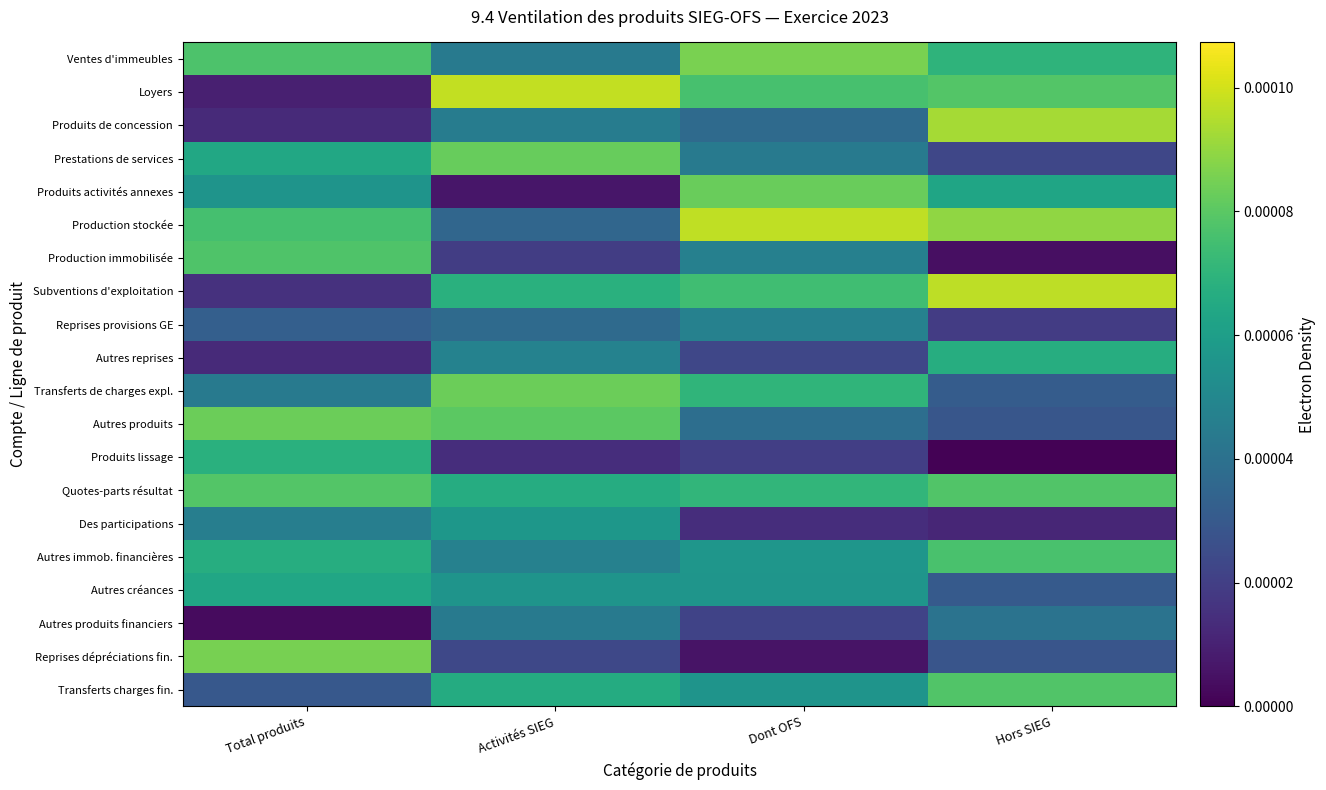

Reading left to right, transcribe all the data shown in this chart.

Ventes d'immeubles: Total produits=0.0	Activités SIEG=0.0	Dont OFS=0.0	Hors SIEG=0.0
Loyers: Total produits=0.0	Activités SIEG=0.0	Dont OFS=0.0	Hors SIEG=0.0
Produits de concession: Total produits=0.0	Activités SIEG=0.0	Dont OFS=0.0	Hors SIEG=0.0
Prestations de services: Total produits=0.0	Activités SIEG=0.0	Dont OFS=0.0	Hors SIEG=0.0
Produits activités annexes: Total produits=0.0	Activités SIEG=0.0	Dont OFS=0.0	Hors SIEG=0.0
Production stockée: Total produits=0.0	Activités SIEG=0.0	Dont OFS=0.0	Hors SIEG=0.0
Production immobilisée: Total produits=0.0	Activités SIEG=0.0	Dont OFS=0.0	Hors SIEG=0.0
Subventions d'exploitation: Total produits=0.0	Activités SIEG=0.0	Dont OFS=0.0	Hors SIEG=0.0
Reprises provisions GE: Total produits=0.0	Activités SIEG=0.0	Dont OFS=0.0	Hors SIEG=0.0
Autres reprises: Total produits=0.0	Activités SIEG=0.0	Dont OFS=0.0	Hors SIEG=0.0
Transferts de charges expl.: Total produits=0.0	Activités SIEG=0.0	Dont OFS=0.0	Hors SIEG=0.0
Autres produits: Total produits=0.0	Activités SIEG=0.0	Dont OFS=0.0	Hors SIEG=0.0
Produits lissage: Total produits=0.0	Activités SIEG=0.0	Dont OFS=0.0	Hors SIEG=0.0
Quotes-parts résultat: Total produits=0.0	Activités SIEG=0.0	Dont OFS=0.0	Hors SIEG=0.0
Des participations: Total produits=0.0	Activités SIEG=0.0	Dont OFS=0.0	Hors SIEG=0.0
Autres immob. financières: Total produits=0.0	Activités SIEG=0.0	Dont OFS=0.0	Hors SIEG=0.0
Autres créances: Total produits=0.0	Activités SIEG=0.0	Dont OFS=0.0	Hors SIEG=0.0
Autres produits financiers: Total produits=0.0	Activités SIEG=0.0	Dont OFS=0.0	Hors SIEG=0.0
Reprises dépréciations fin.: Total produits=0.0	Activités SIEG=0.0	Dont OFS=0.0	Hors SIEG=0.0
Transferts charges fin.: Total produits=0.0	Activités SIEG=0.0	Dont OFS=0.0	Hors SIEG=0.0